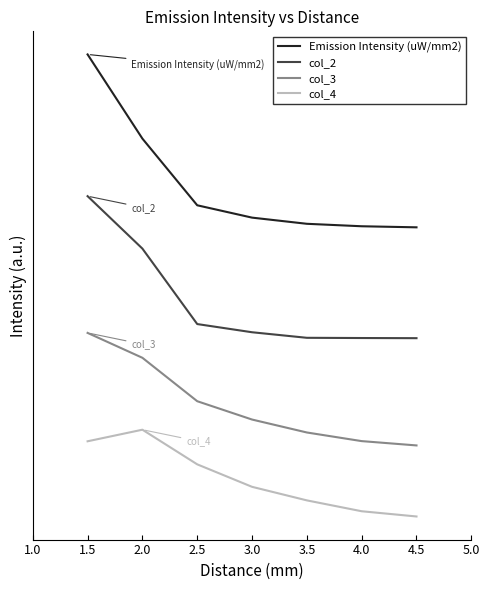

True or false: col_3 and col_2 cross at least once.

False